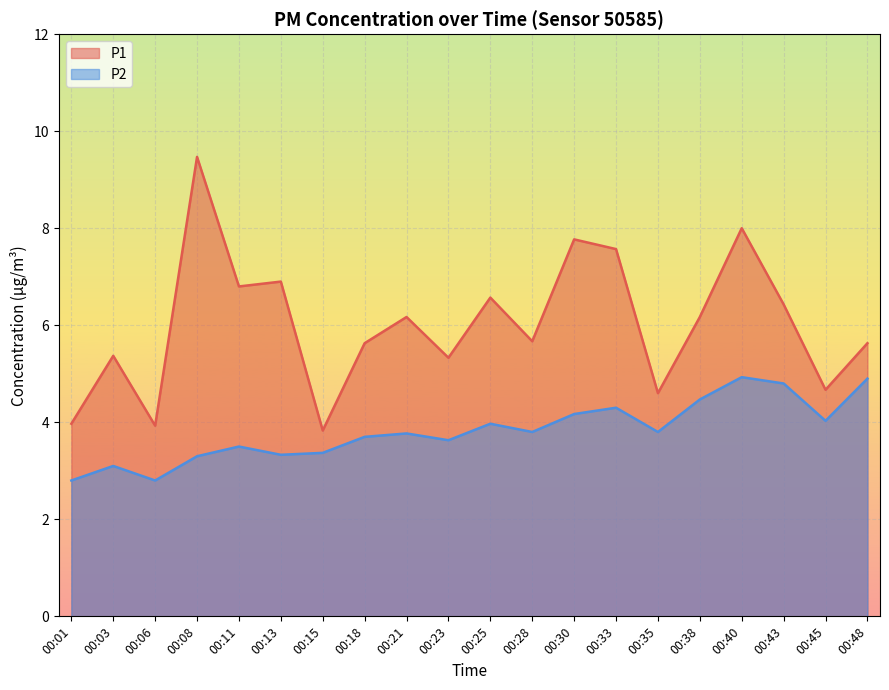

Where is the first local minimum for P1?

00:06